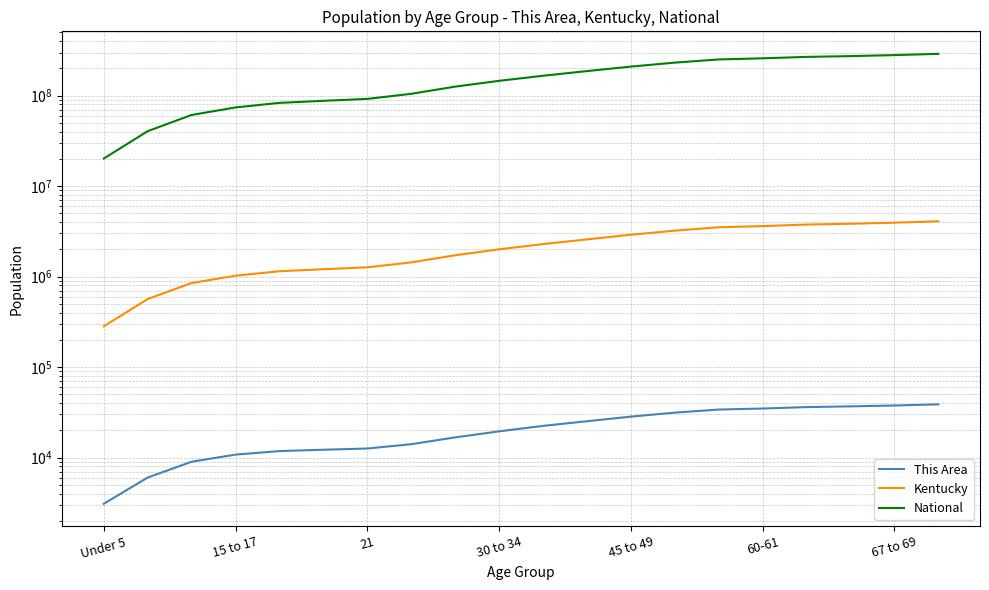

True or false: National has more than 0 points higher than both neighbors.

False